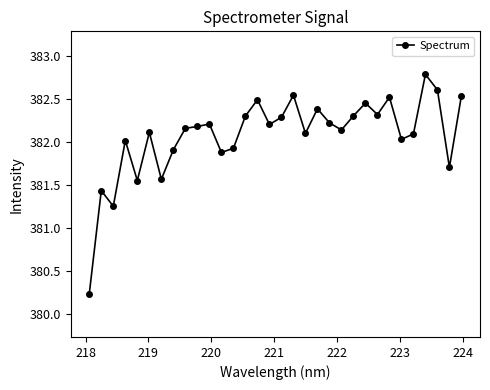

What is the value of the 14th point from the left?

382.3